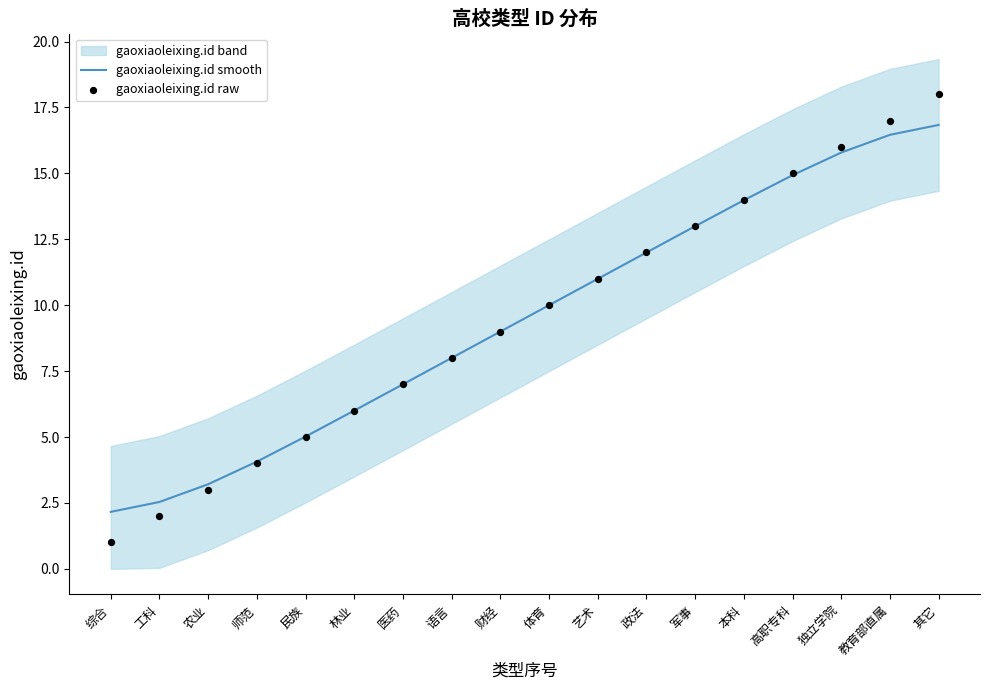

Which series contains the lowest Y value?

gaoxiaoleixing.id raw